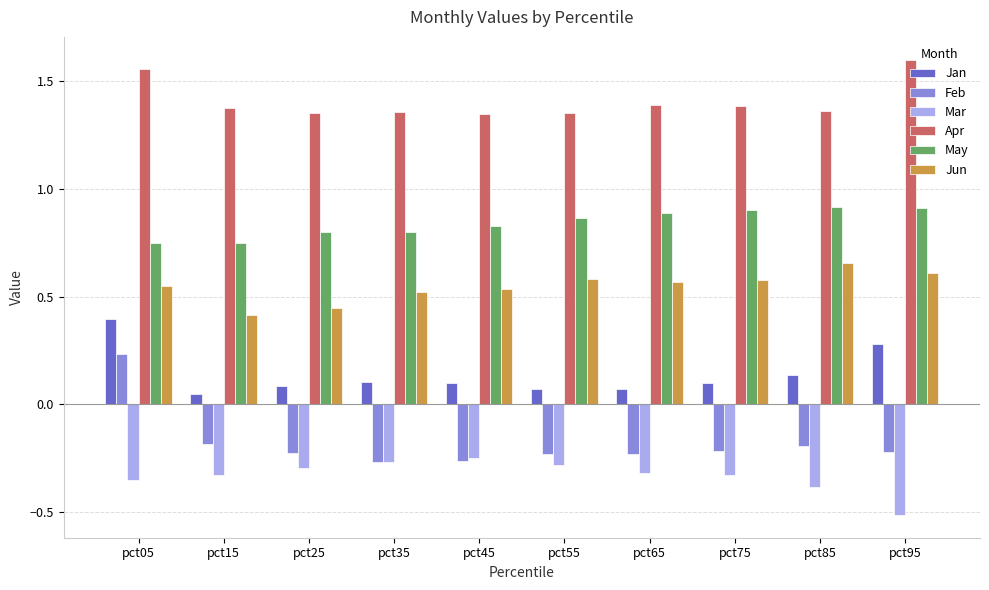

Does the chart contain any negative values?

Yes